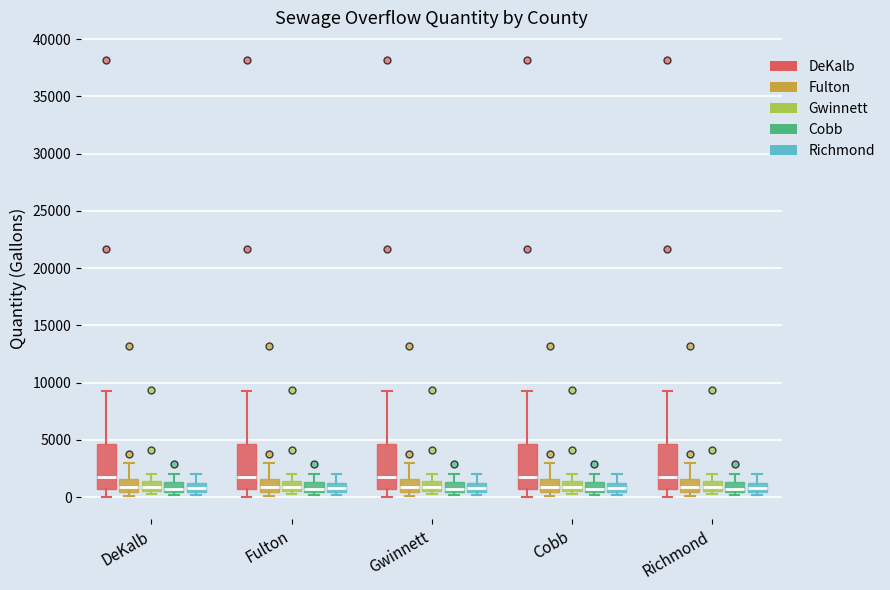

Reading left to right, transcribe this box plot: for each box, give where its median line is, the range the box spans, and where its two whiskers end, as read against the y-axis. The values are not printed on the chart, so give them approximately, as read against the axis.

DeKalb (DeKalb): median 2000, box 500 to 4500, whiskers 0 to 9500
DeKalb (Fulton): median 1000, box 500 to 1500, whiskers 0 to 3000
DeKalb (Gwinnett): median 1000, box 500 to 1500, whiskers 500 (just below the box's lower edge) to 2000
DeKalb (Cobb): median 1000, box 500 to 1500, whiskers 0 to 2000
DeKalb (Richmond): median 1000 (inside the box), box 500 to 1000, whiskers 0 to 2000
Fulton (DeKalb): median 2000, box 500 to 4500, whiskers 0 to 9500
Fulton (Fulton): median 1000, box 500 to 1500, whiskers 0 to 3000
Fulton (Gwinnett): median 1000, box 500 to 1500, whiskers 500 (just below the box's lower edge) to 2000
Fulton (Cobb): median 1000, box 500 to 1500, whiskers 0 to 2000
Fulton (Richmond): median 1000 (inside the box), box 500 to 1000, whiskers 0 to 2000
Gwinnett (DeKalb): median 2000, box 500 to 4500, whiskers 0 to 9500
Gwinnett (Fulton): median 1000, box 500 to 1500, whiskers 0 to 3000
Gwinnett (Gwinnett): median 1000, box 500 to 1500, whiskers 500 (just below the box's lower edge) to 2000
Gwinnett (Cobb): median 1000, box 500 to 1500, whiskers 0 to 2000
Gwinnett (Richmond): median 1000 (inside the box), box 500 to 1000, whiskers 0 to 2000
Cobb (DeKalb): median 2000, box 500 to 4500, whiskers 0 to 9500
Cobb (Fulton): median 1000, box 500 to 1500, whiskers 0 to 3000
Cobb (Gwinnett): median 1000, box 500 to 1500, whiskers 500 (just below the box's lower edge) to 2000
Cobb (Cobb): median 1000, box 500 to 1500, whiskers 0 to 2000
Cobb (Richmond): median 1000 (inside the box), box 500 to 1000, whiskers 0 to 2000
Richmond (DeKalb): median 2000, box 500 to 4500, whiskers 0 to 9500
Richmond (Fulton): median 1000, box 500 to 1500, whiskers 0 to 3000
Richmond (Gwinnett): median 1000, box 500 to 1500, whiskers 500 (just below the box's lower edge) to 2000
Richmond (Cobb): median 1000, box 500 to 1500, whiskers 0 to 2000
Richmond (Richmond): median 1000 (inside the box), box 500 to 1000, whiskers 0 to 2000